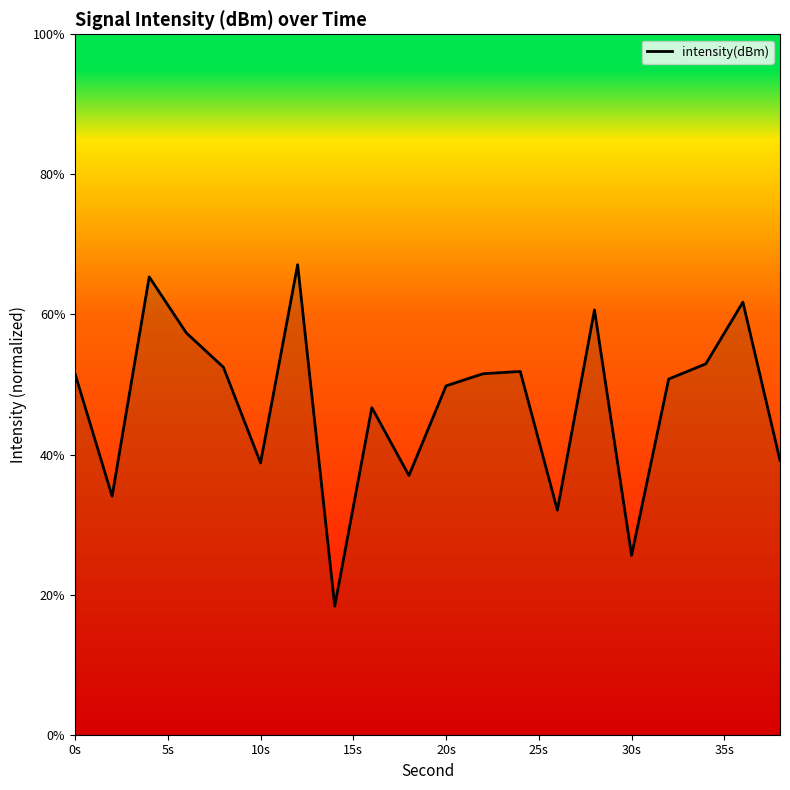

What is the minimum value shown in the chart?

18.4